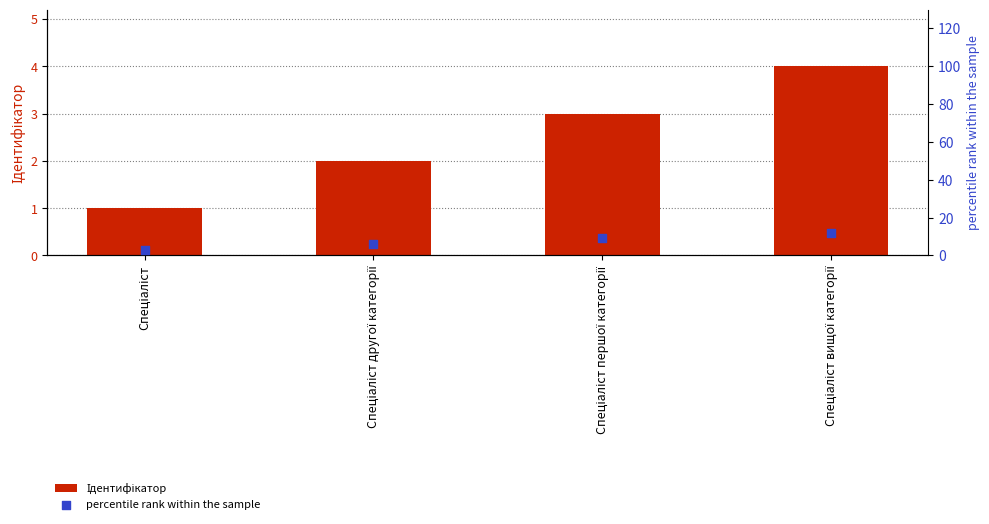

At which category is the sum across all series the highest?

Спеціаліст вищої категорії